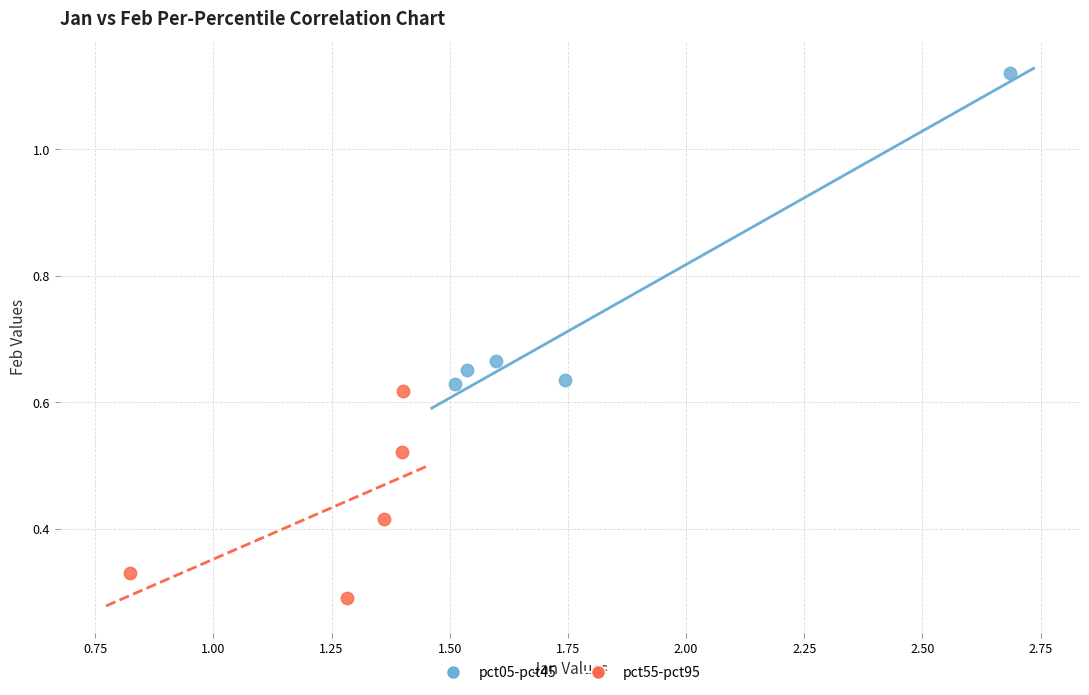

Which series has the widest spread of Y values?

pct05-pct45